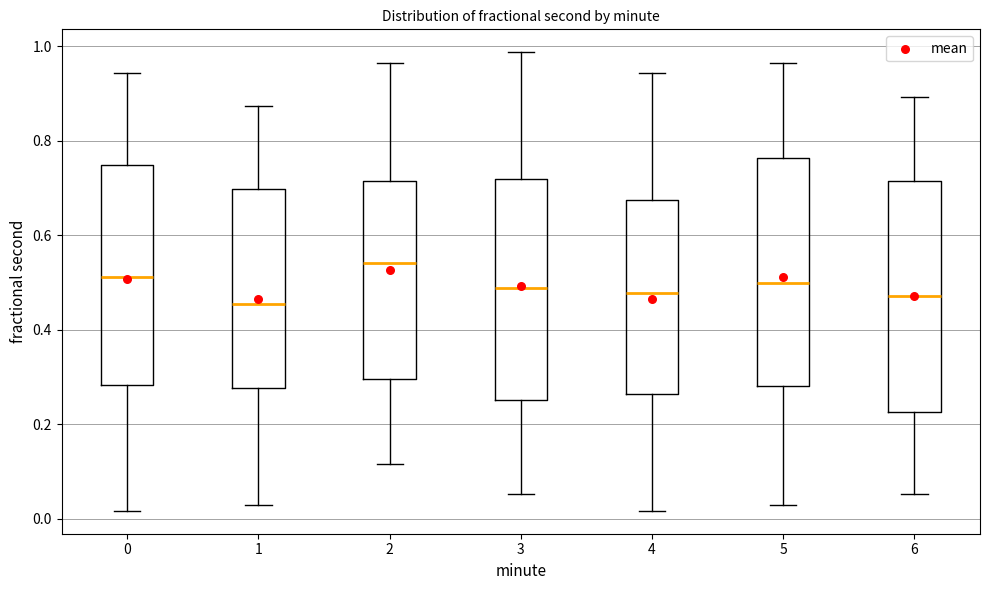

Reading left to right, transcribe this box plot: for each box, give where its median line is, the range the box spans, and where its two whiskers end, as read against the y-axis. The values are not printed on the chart, so give them approximately, as read against the axis.

0: median 0.52, box 0.28 to 0.74, whiskers 0.02 to 0.94
1: median 0.46, box 0.28 to 0.70, whiskers 0.04 to 0.88
2: median 0.54, box 0.30 to 0.72, whiskers 0.12 to 0.96
3: median 0.48, box 0.26 to 0.72, whiskers 0.06 to 0.98
4: median 0.48, box 0.26 to 0.68, whiskers 0.02 to 0.94
5: median 0.50, box 0.28 to 0.76, whiskers 0.04 to 0.96
6: median 0.48, box 0.22 to 0.72, whiskers 0.06 to 0.90